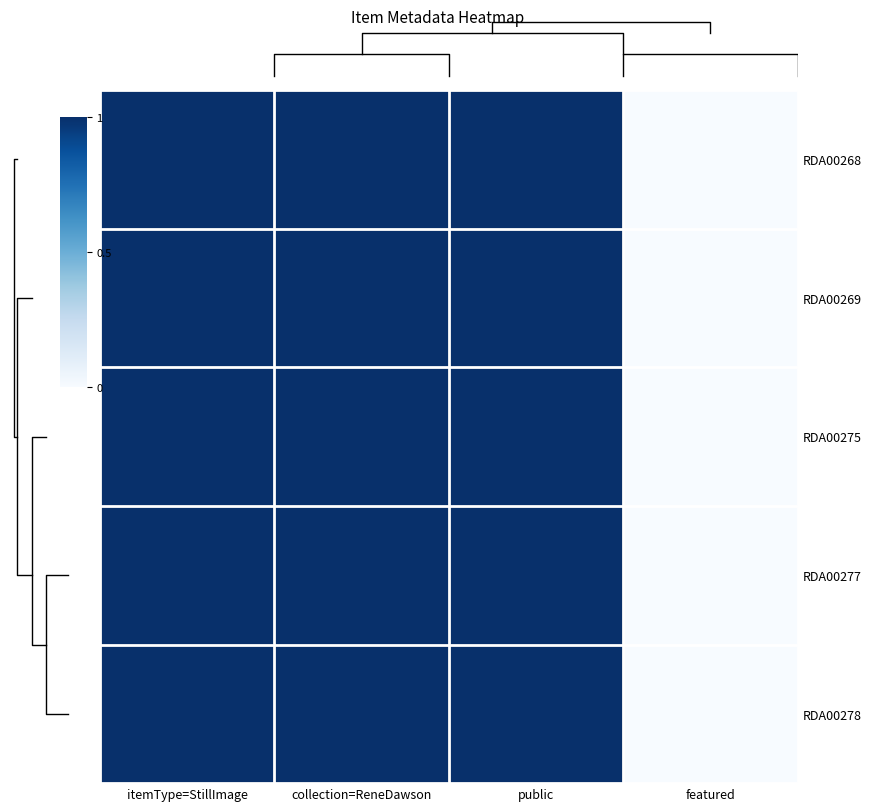

The value of RDA00268 at itemType=StillImage is 0. True or false?

False